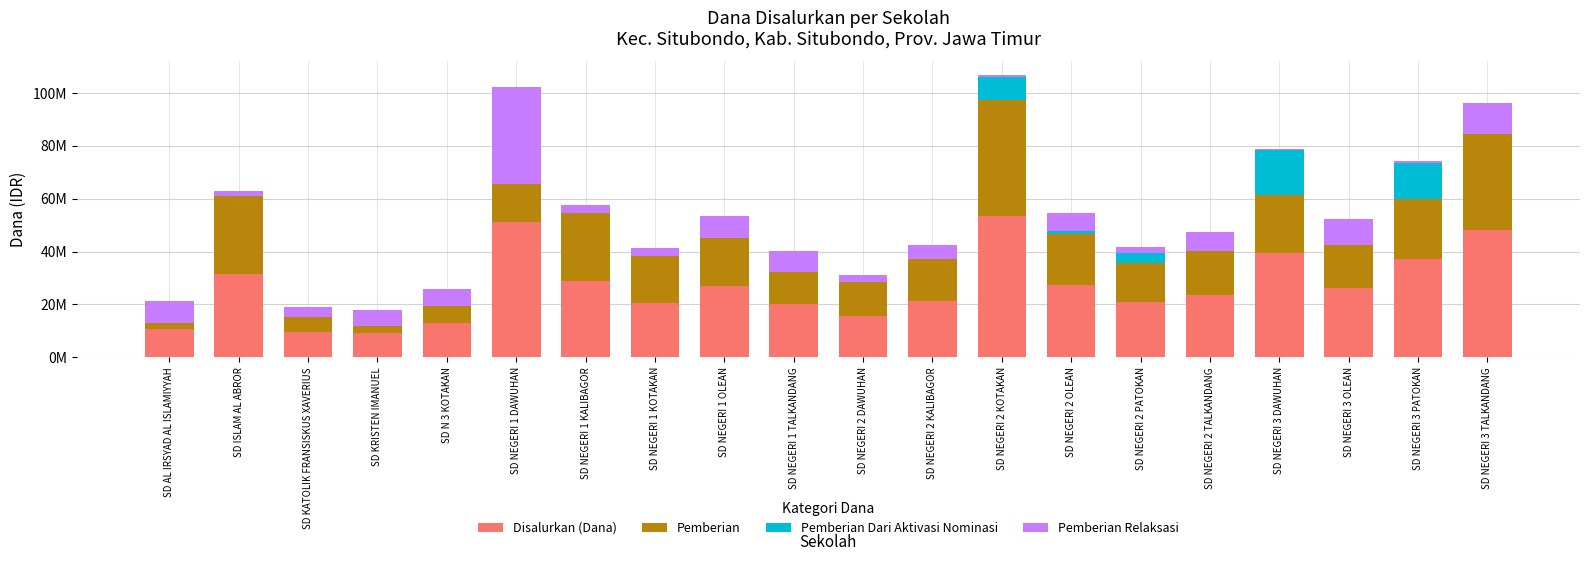

What is the total value across all series at SD N 3 KOTAKAN?

25650000